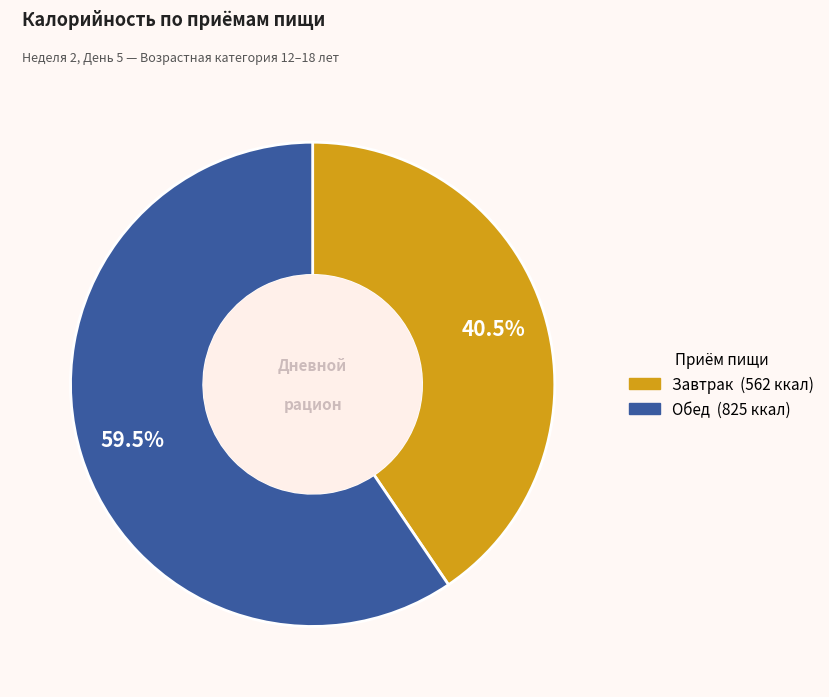

Does any single category account for the majority?

Yes